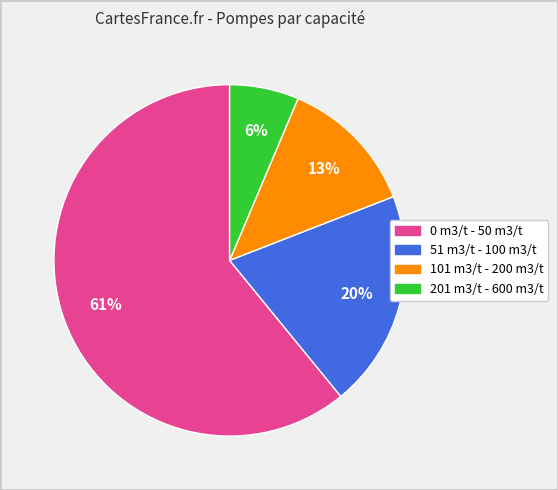

Which category has the smallest portion of the pie?

201 m3/t - 600 m3/t